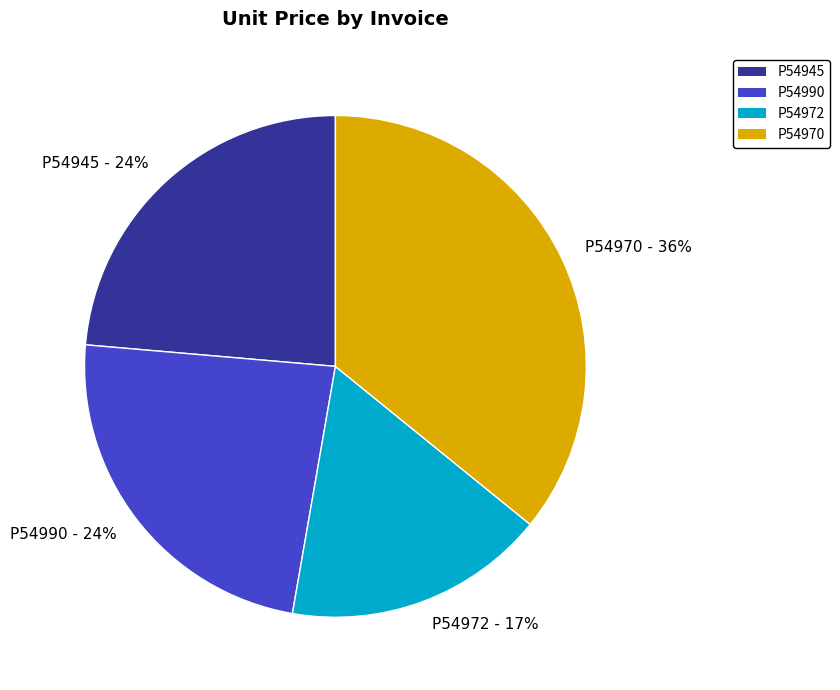

What is the ratio of the value at P54990 to the value at P54970?

0.7